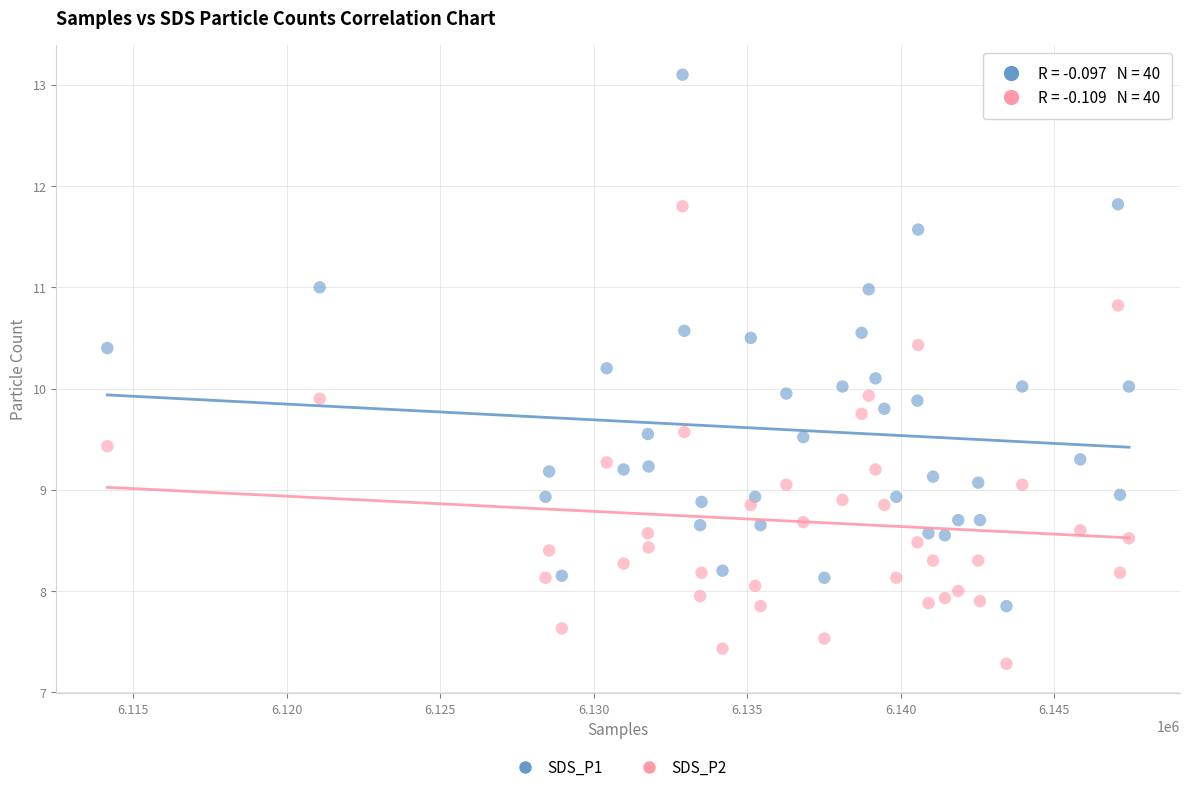

Across all data points, what is the range of Y values (max minus min)?

5.8